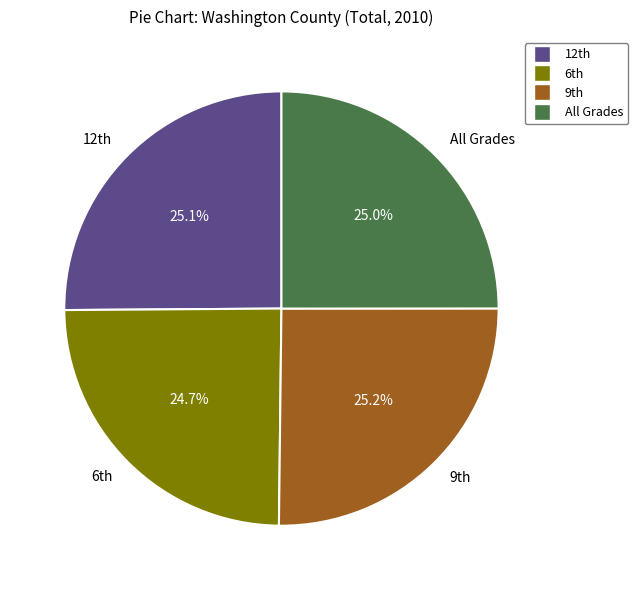

Is All Grades the majority of the pie?

No